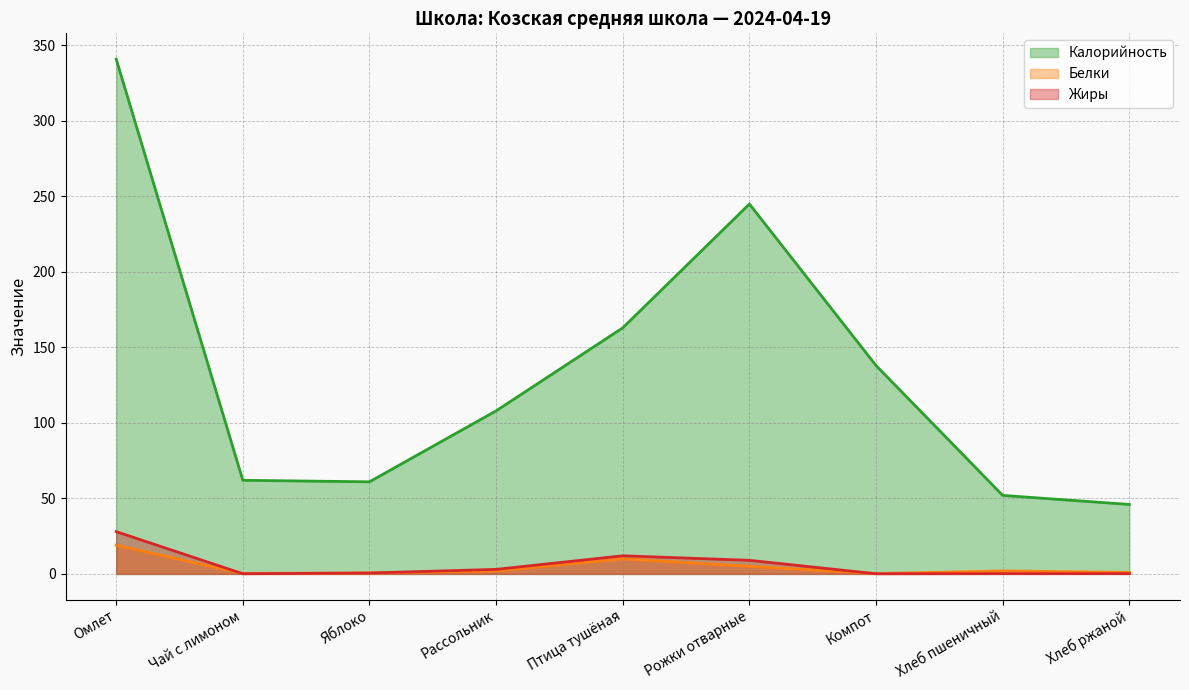

What is the value of the Белки point at the 1st from the left?

19.0